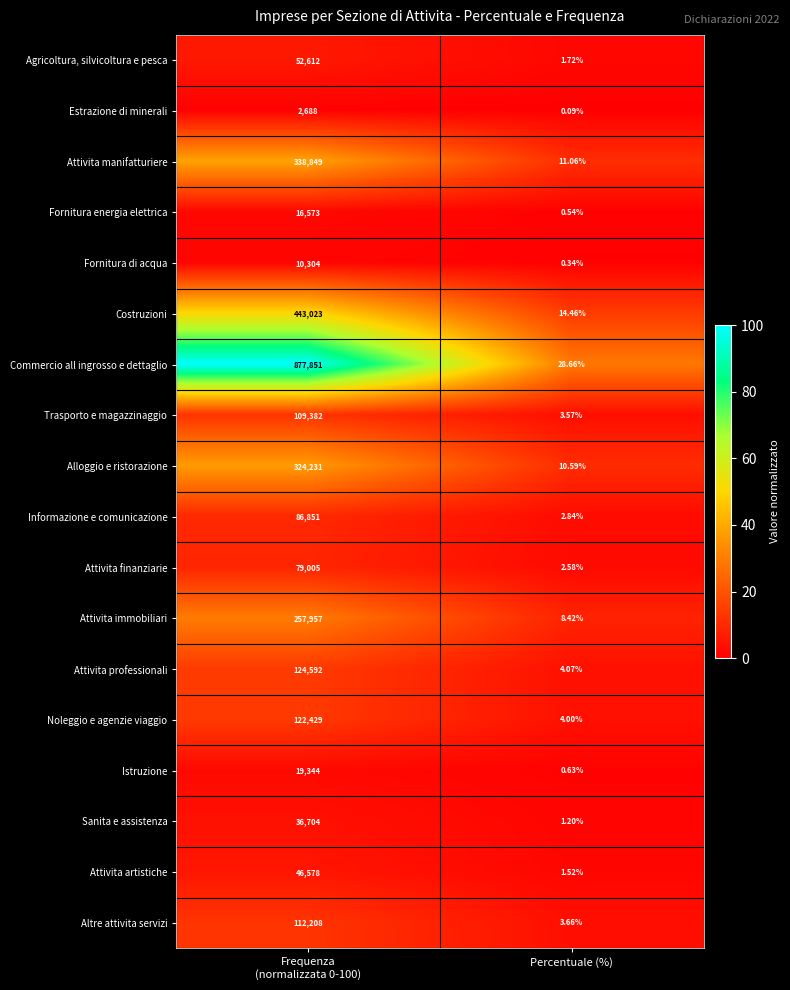

Which category has the lowest value in the Informazione e comunicazione series?

Percentuale (%)